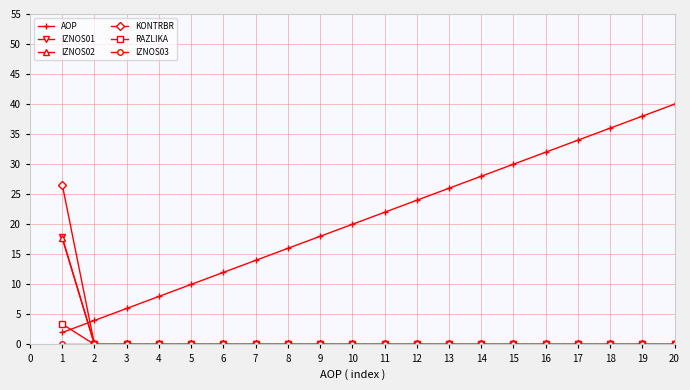

What is the spread (max minus min) of values at 8?

16.0